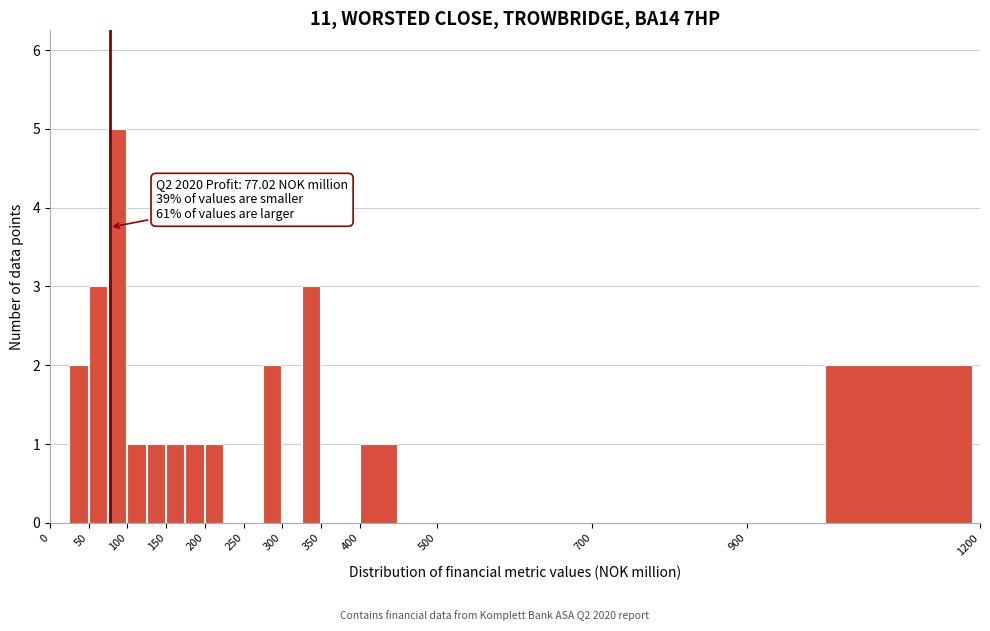

Which range on the x-axis has the tallest bar?

75 to 100